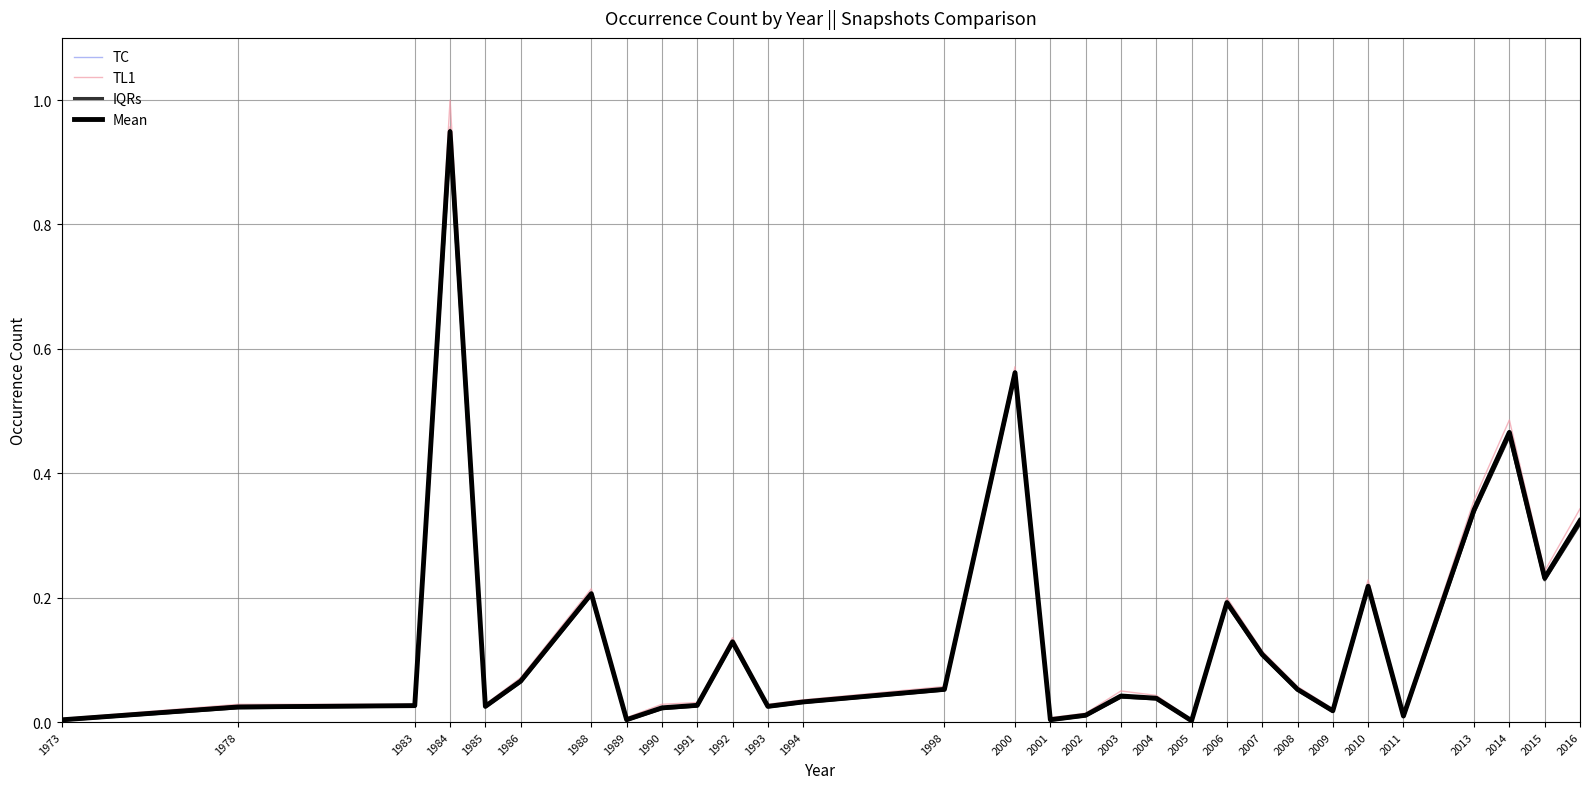

What are all the series names shown in the legend?

TC, TL1, IQRs, Mean